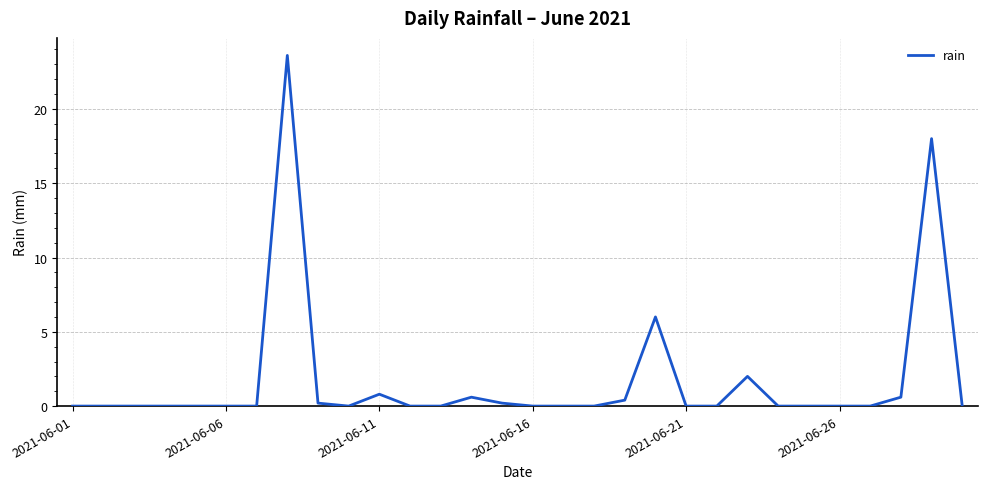

What is the difference between the maximum and minimum values?

23.6